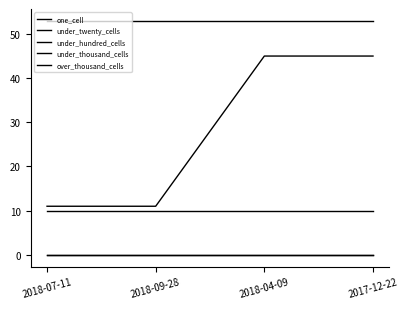

Does the chart display data point markers on the line(s)?

No